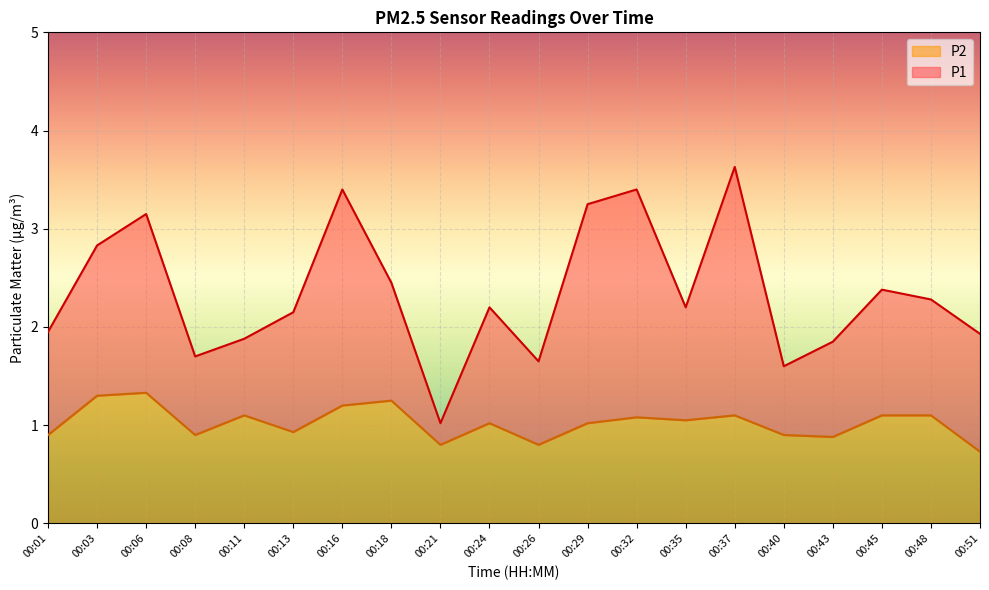

How many lines are shown in the chart?

2